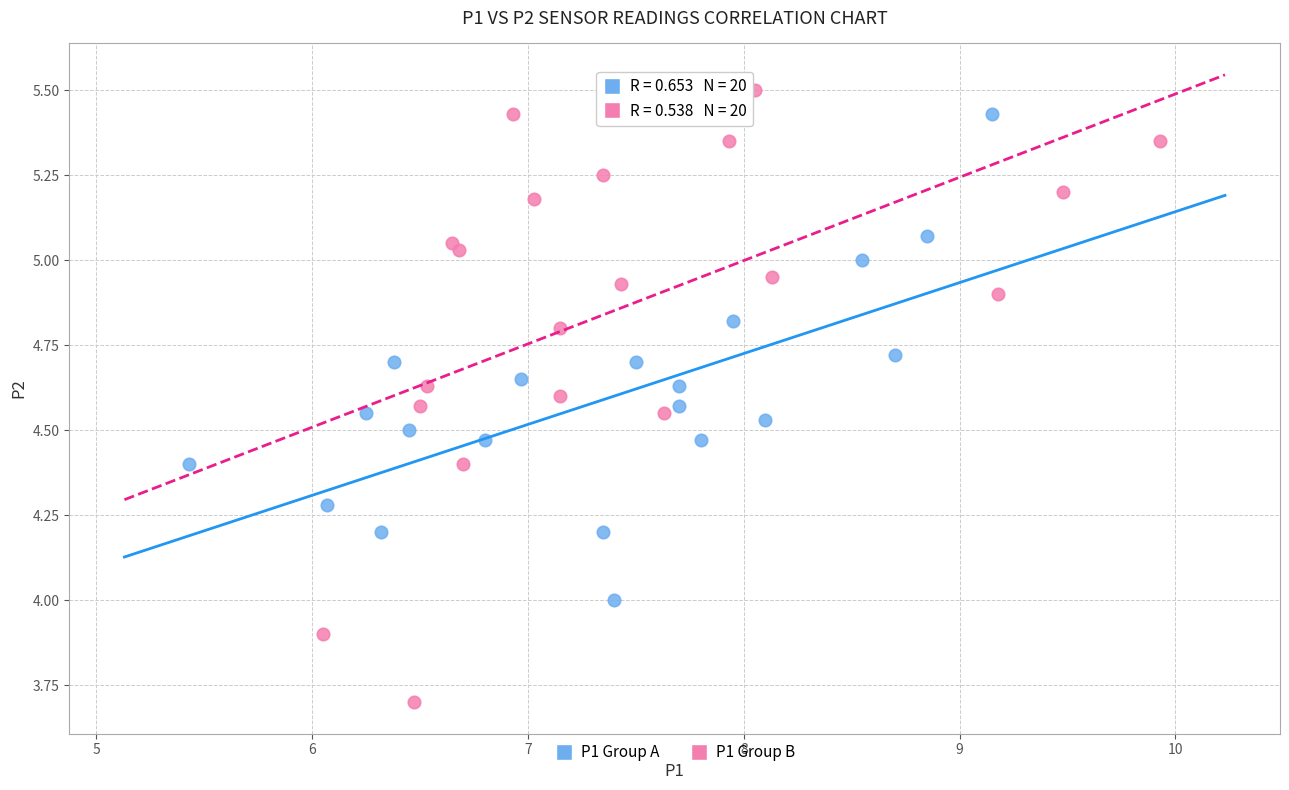

Which series has the largest Y range (max minus min)?

P1 Group B